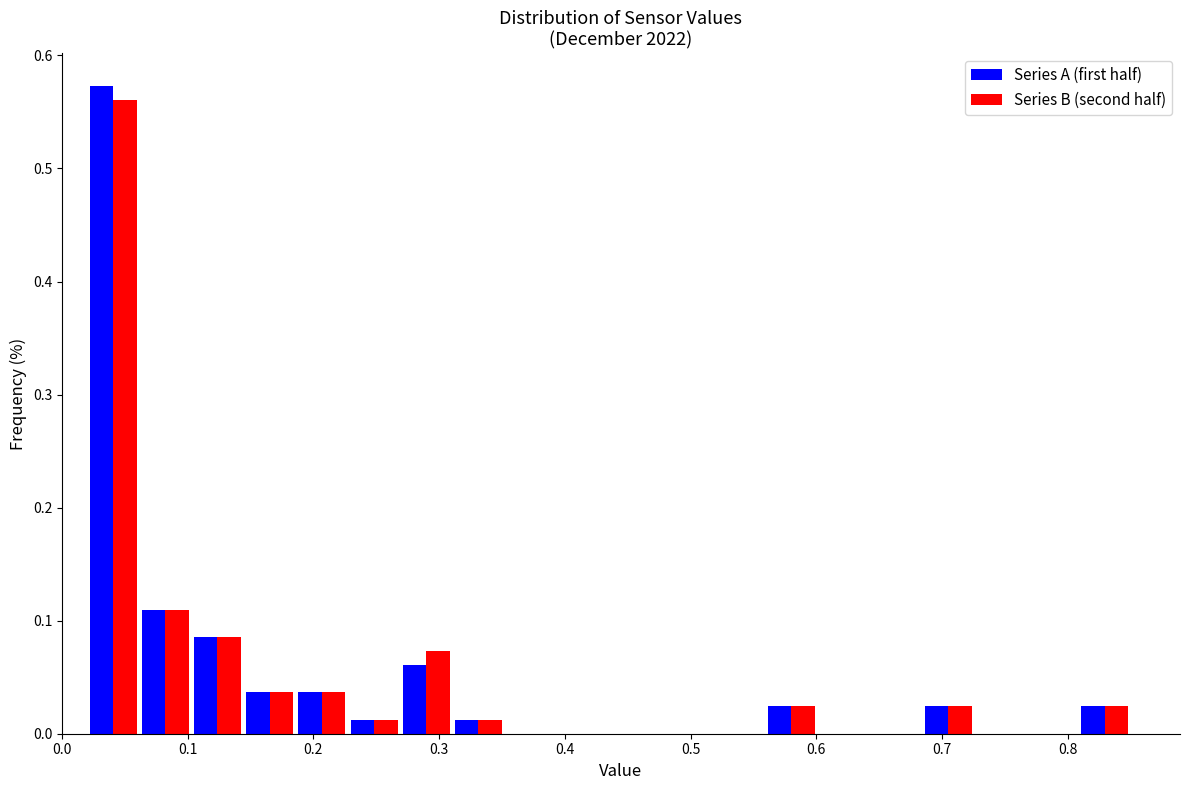

In the Series B (second half) series, which range on the x-axis has the tallest bar?

0.02 to 0.06